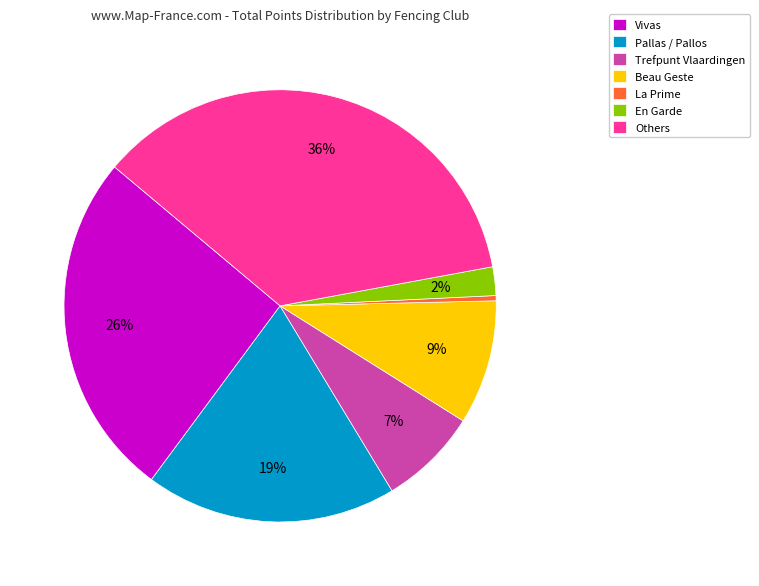

Is the sum of Trefpunt Vlaardingen and La Prime greater than half?

No